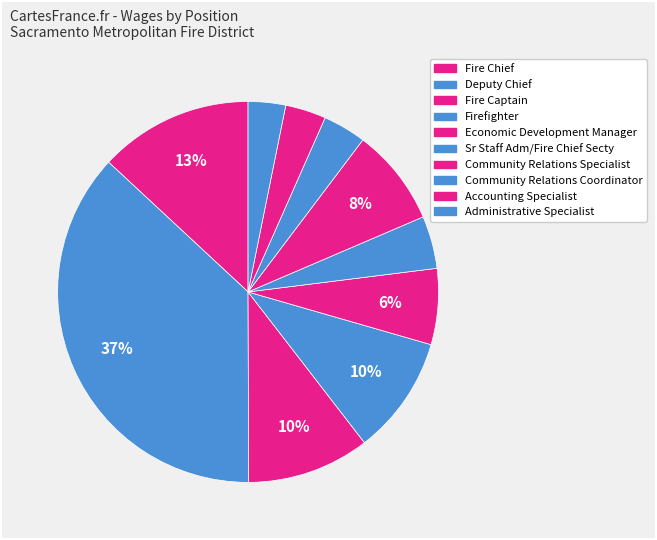

How many slices are in this pie chart?

10